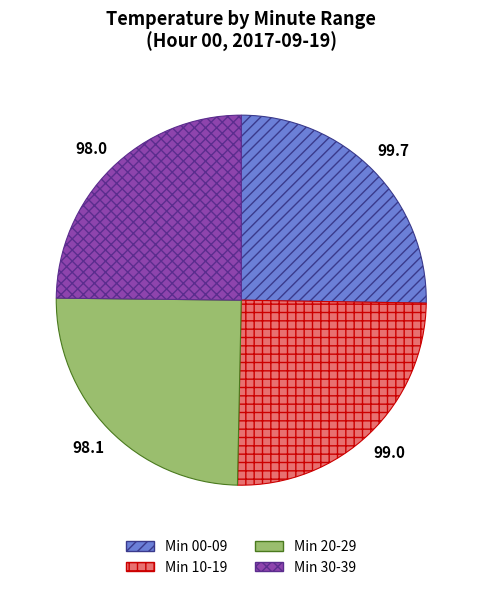

Is it true that Min 00-09 is 40% of the pie?

False